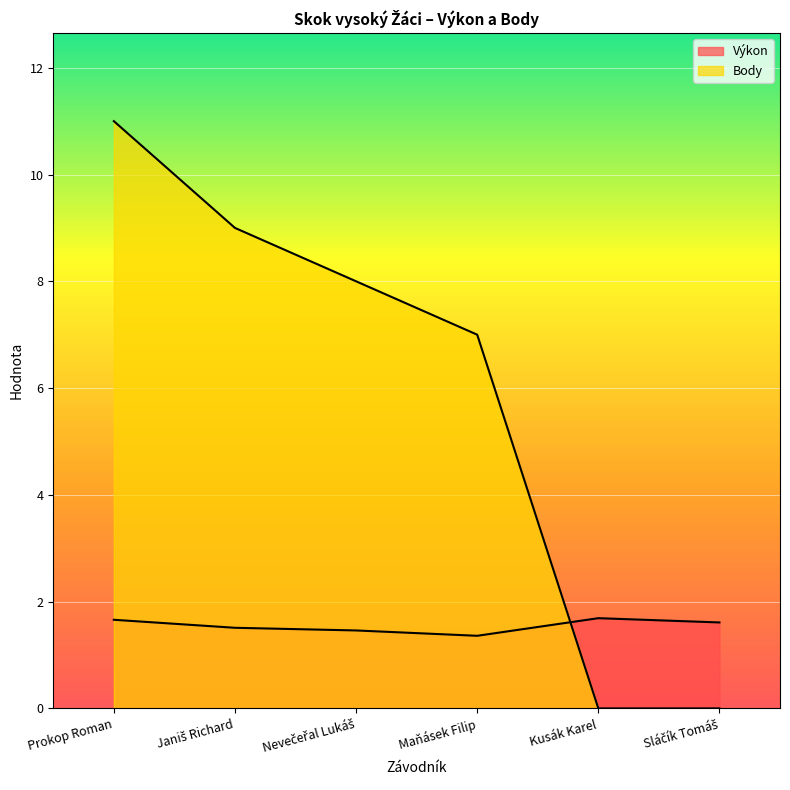

After their last crossing, which series has the higher values: Výkon or Body?

Výkon